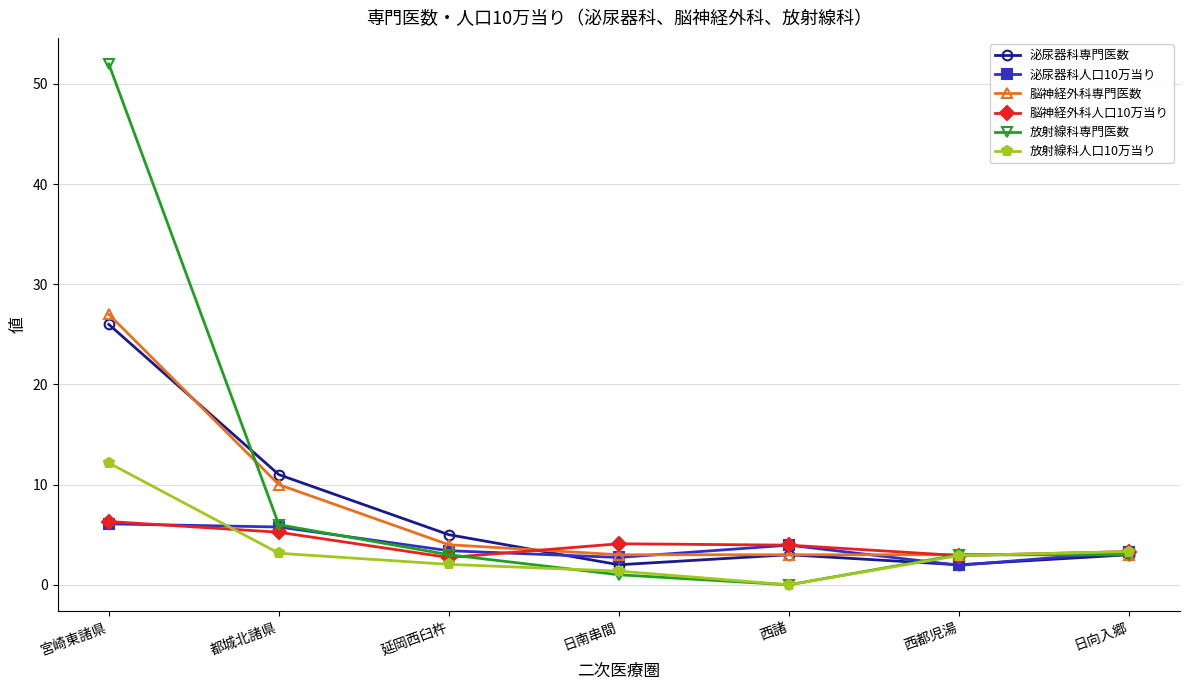

Which series changed the most between 宮崎東諸県 and 西諸?

放射線科専門医数